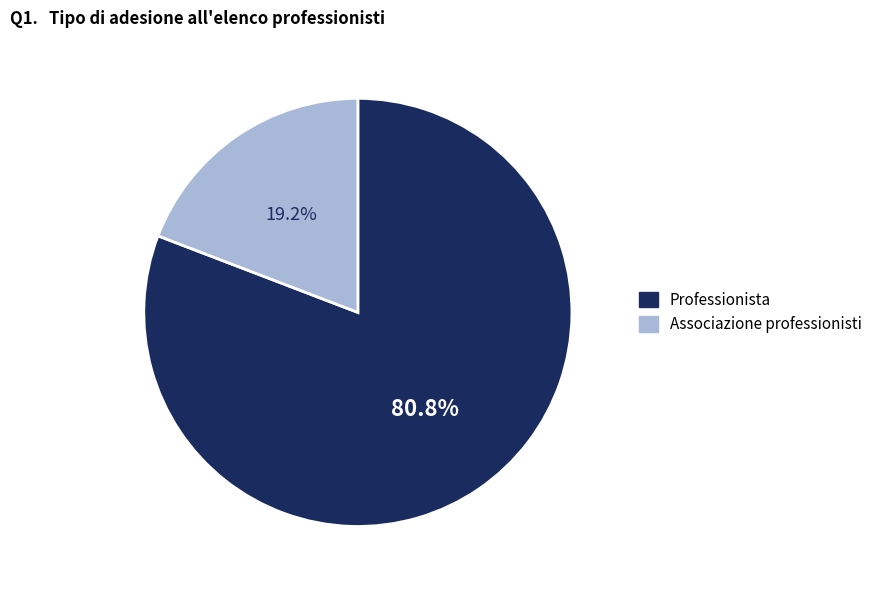

Does any single category account for the majority?

Yes